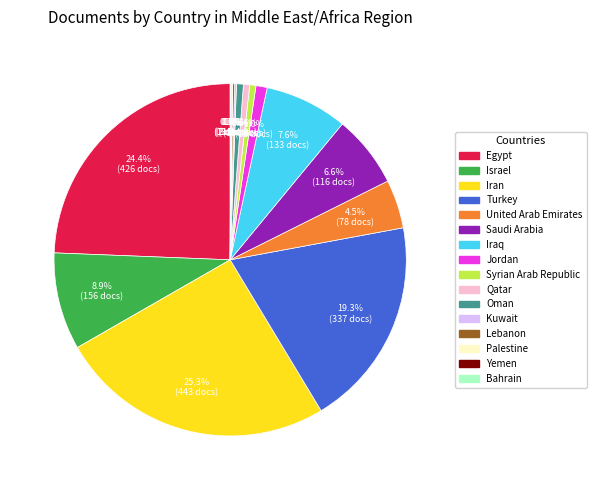

How much of the chart is everything except United Arab Emirates?

95.5%